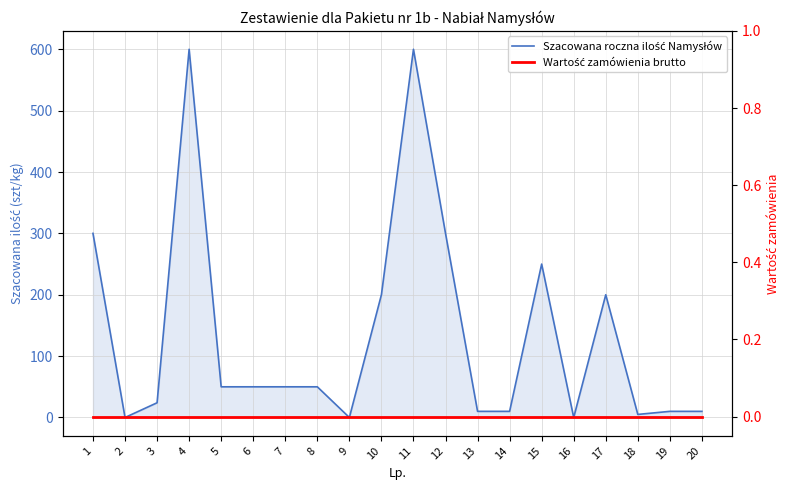

At which category does the chart reach its peak across all series?

4